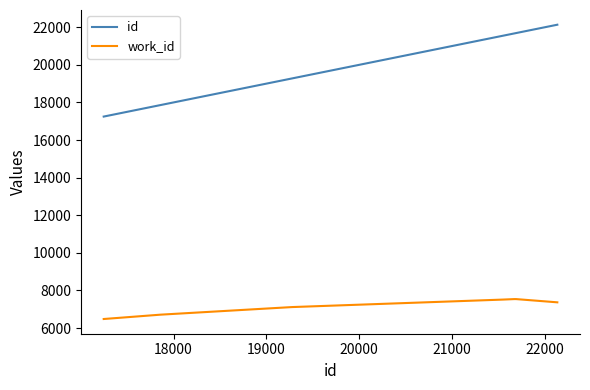

What is the smallest value displayed?

6482